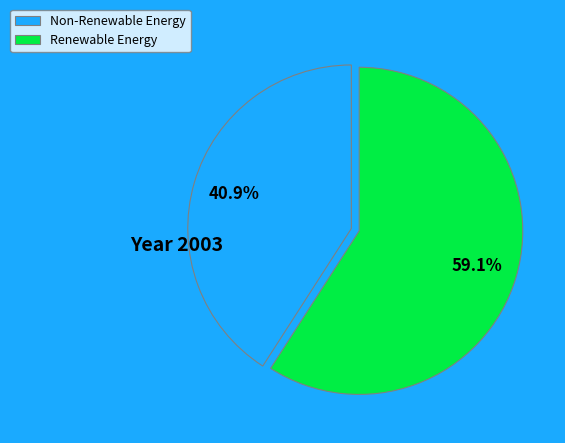

Approximately how many times larger is the value at Renewable Energy compared to Non-Renewable Energy?

1.4